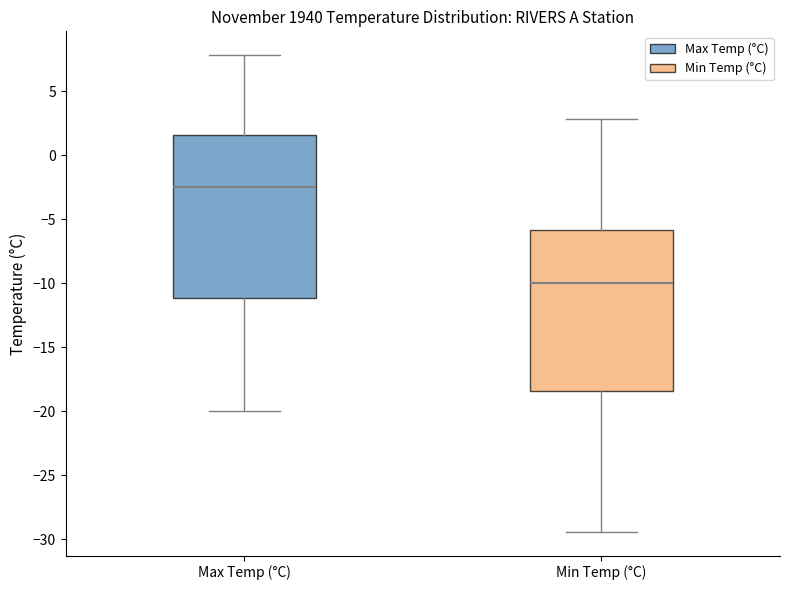

Where is the lower edge of the box for Min Temp (°C) on the y-axis? The values are not printed on the chart, so give them approximately, as read against the axis.

-18.5